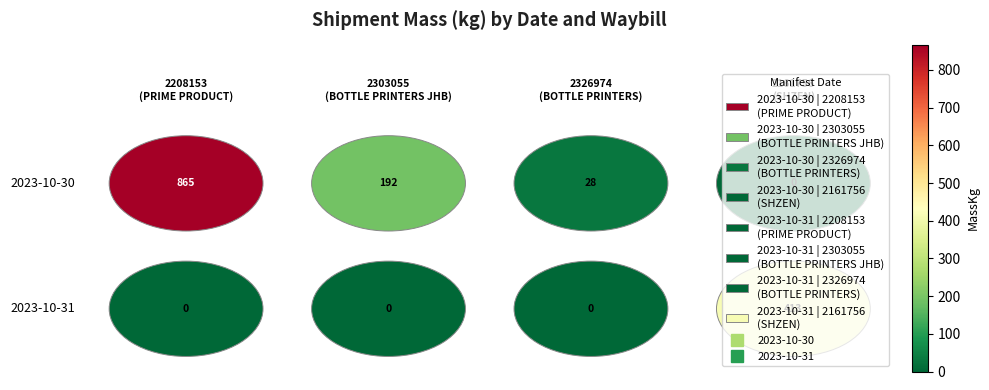

At how many categories does at least one series exceed 831?

1